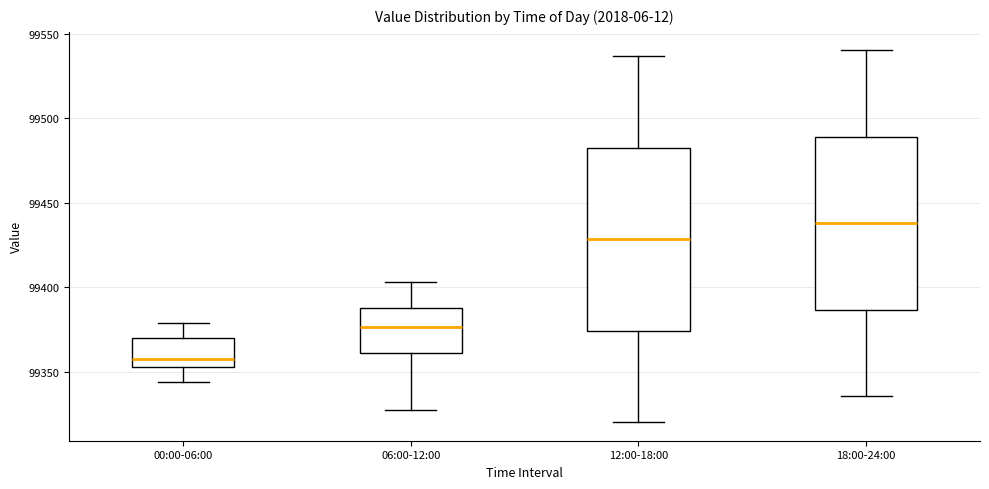

Reading left to right, transcribe this box plot: for each box, give where its median line is, the range the box spans, and where its two whiskers end, as read against the y-axis. The values are not printed on the chart, so give them approximately, as read against the axis.

00:00-06:00: median 99355 (just above the box's lower edge), box 99355 to 99370, whiskers 99345 to 99380
06:00-12:00: median 99375, box 99360 to 99390, whiskers 99330 to 99405
12:00-18:00: median 99430, box 99375 to 99480, whiskers 99320 to 99535
18:00-24:00: median 99440, box 99385 to 99490, whiskers 99335 to 99540